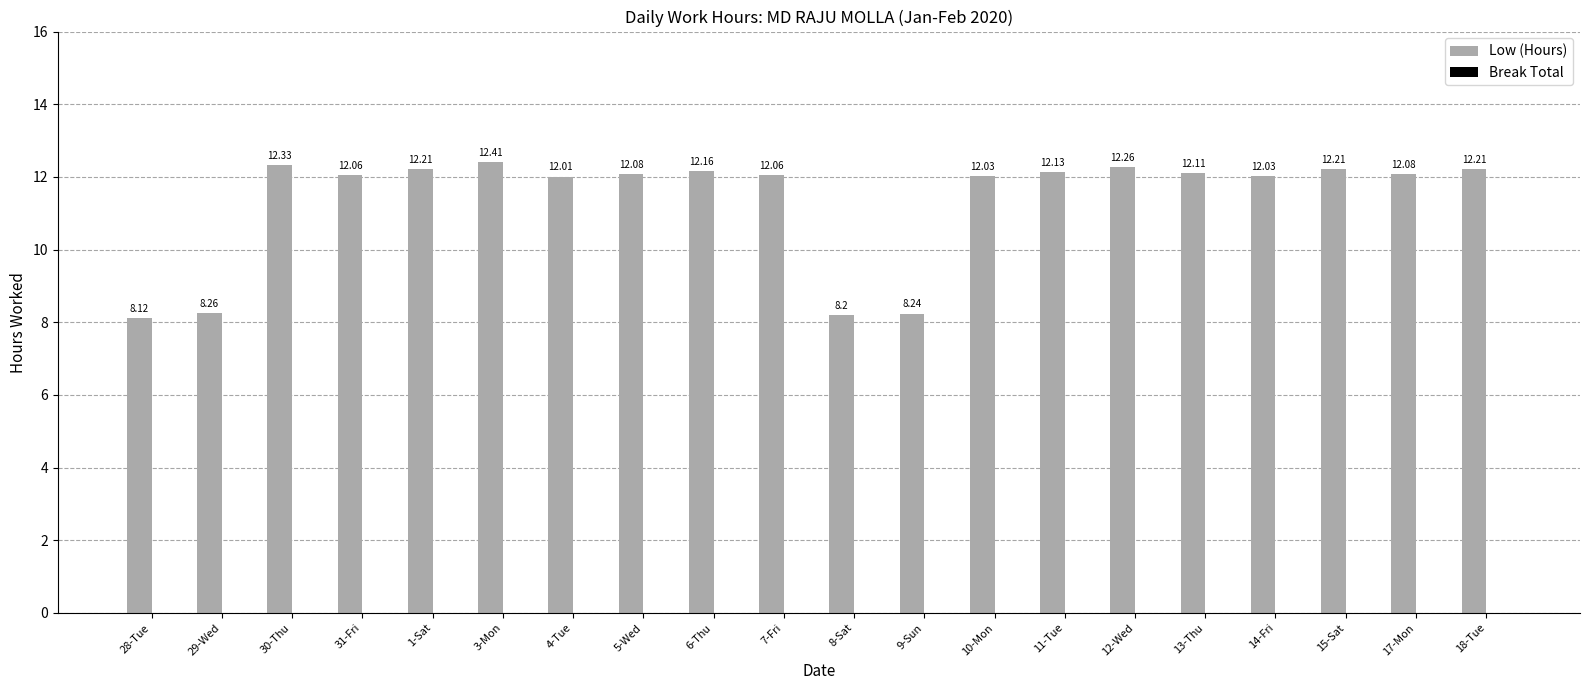

Approximately how many times larger is the value at 15-Sat compared to 13-Thu?

1.0